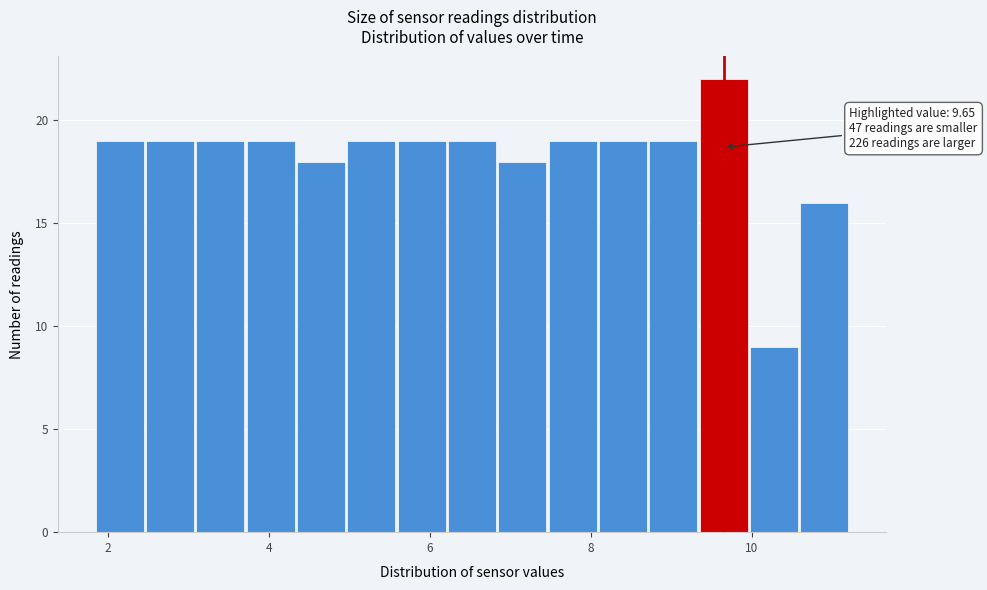

Read against the x-axis, roughly where is the centre of the tallest bar?

9.6